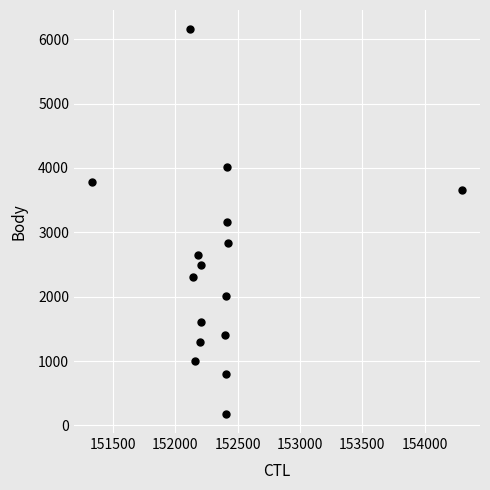

What is the range of Y values (max minus min)?

5974